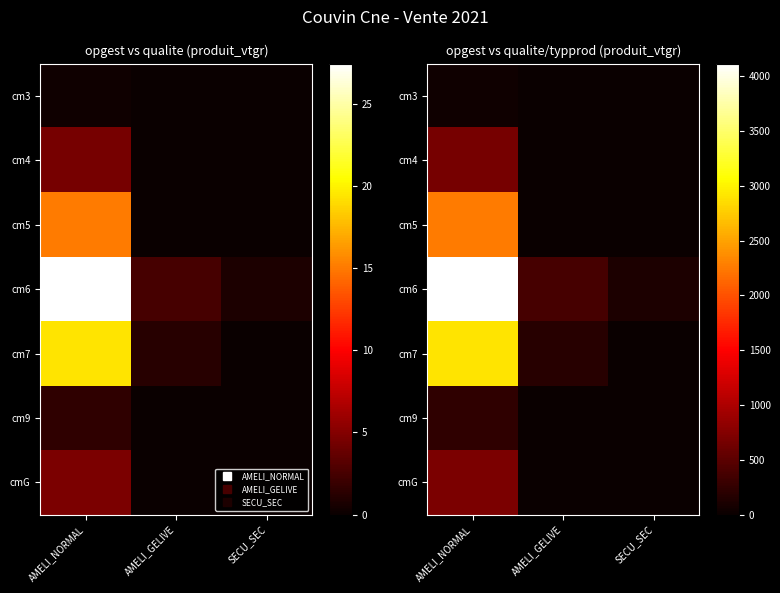

True or false: cm4 has a value of 0.0 at AMELI_GELIVE.

True